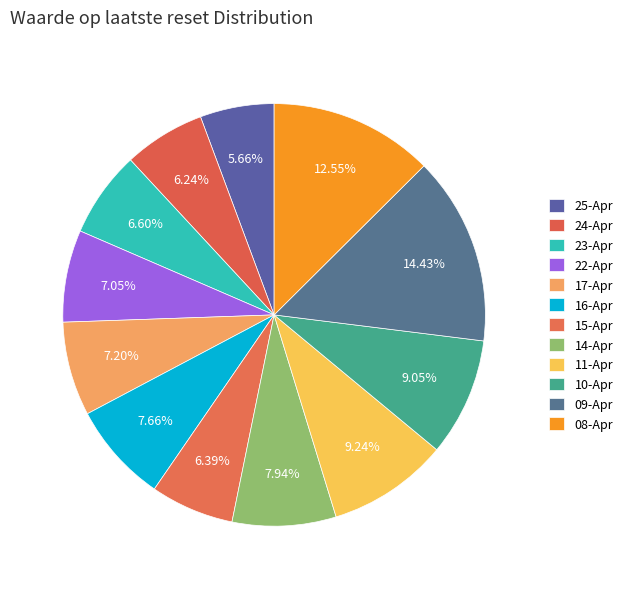

How many segments does this pie chart have?

12